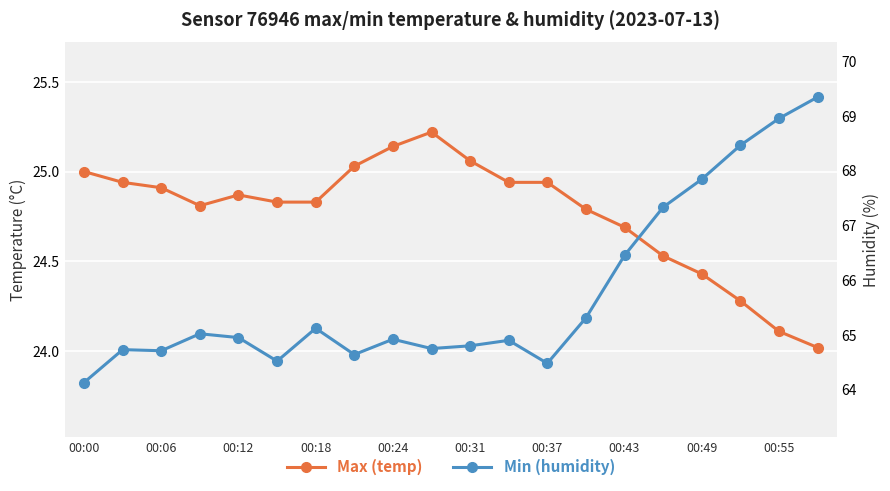

List the labels in order of humidity value, largest first.

19, 18, 17, 16, 15, 14, 13, 00:37, 00:18, 00:24, 00:49, 11, 10, 00:55, 00:06, 00:12, 00:43, 00:31, 12, 00:00